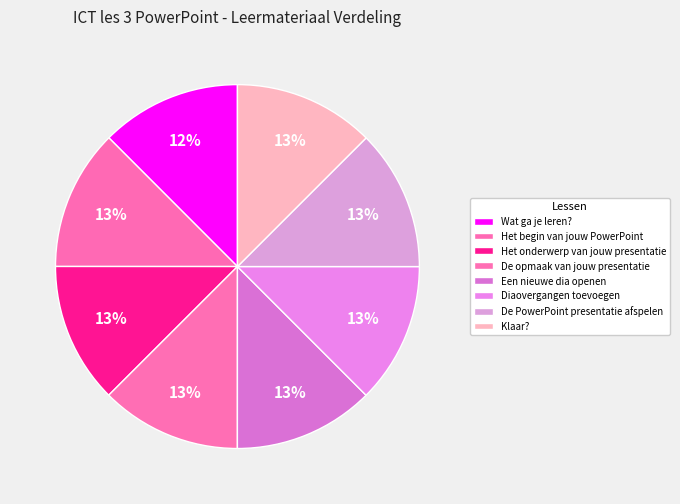

What is the ratio of the value at De opmaak van jouw presentatie to the value at Het onderwerp van jouw presentatie?

1.0